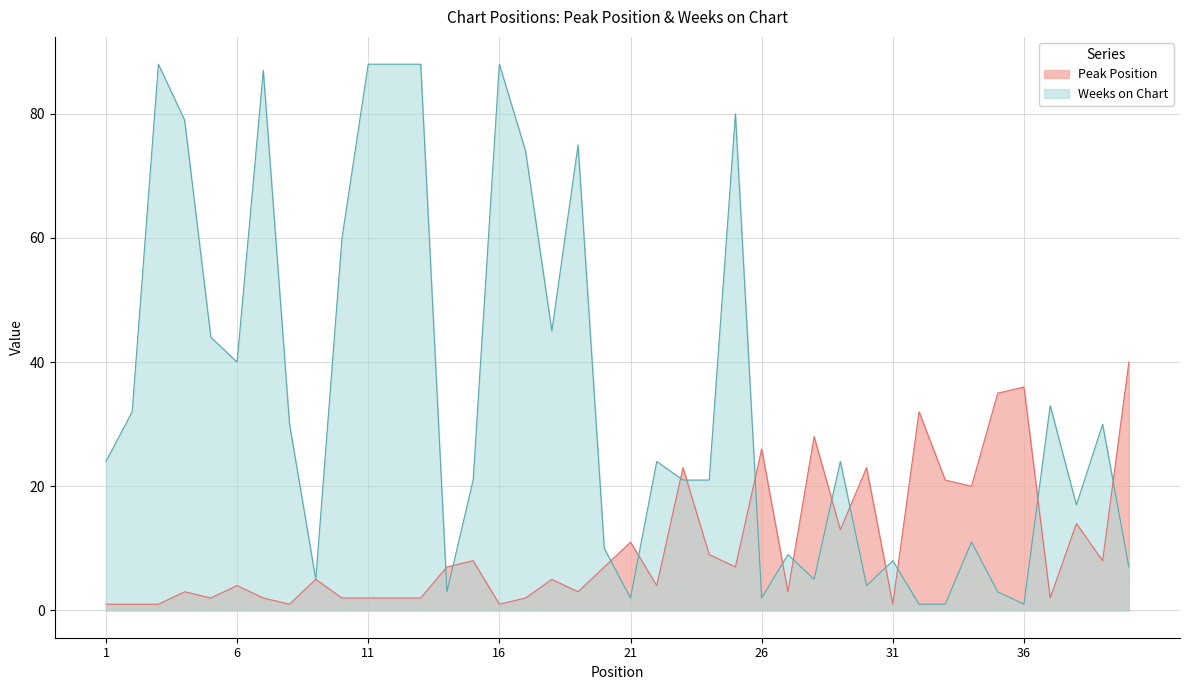

Rank the series by their average value, from highest to lowest.

Weeks on Chart, Peak Position